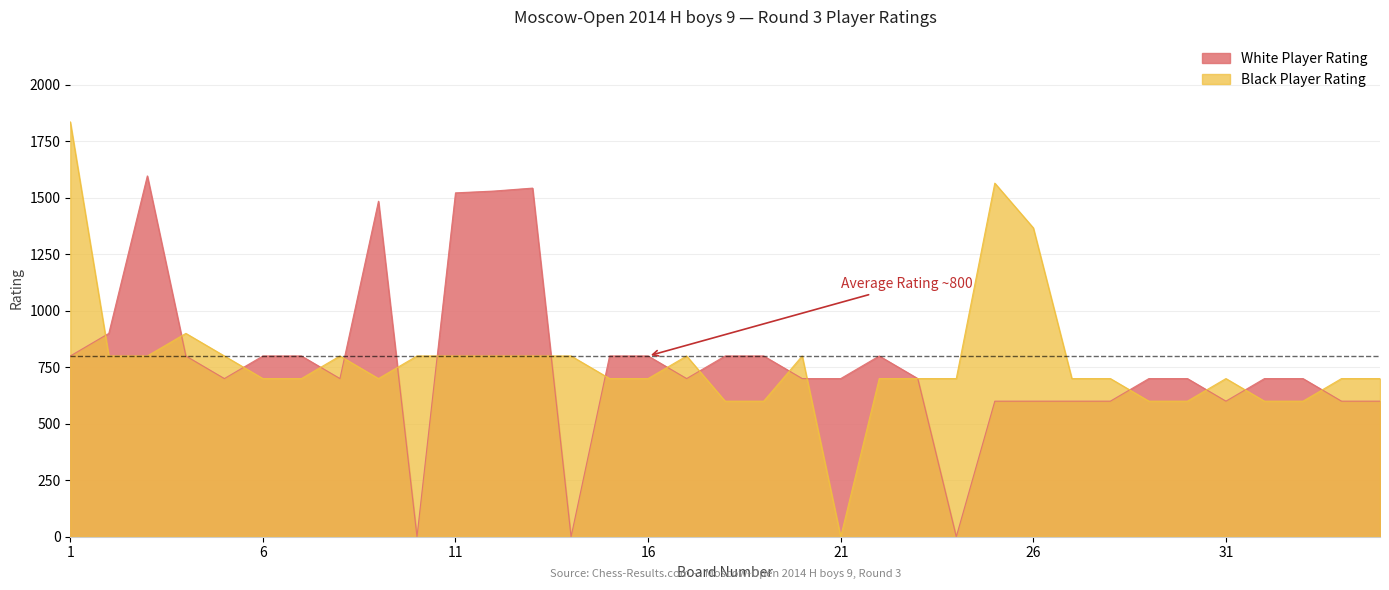

What is the difference between the maximum and minimum values in the Black Player Rating series?

1836